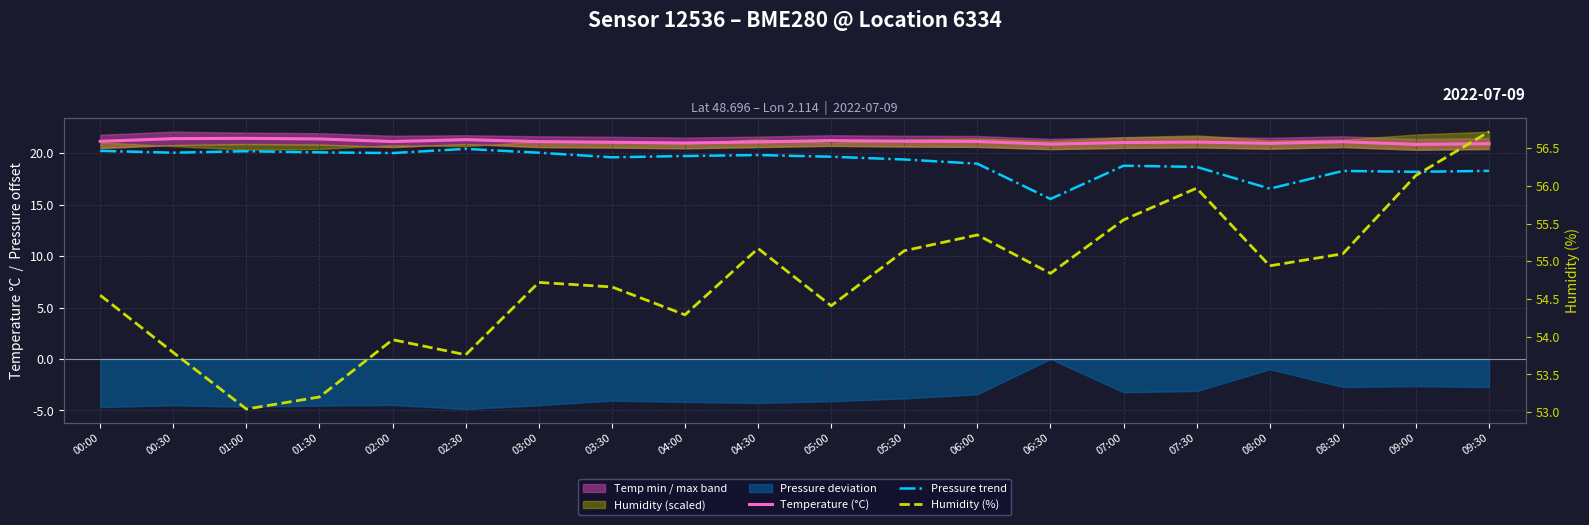

What is the sum of the Temperature (°C) values at 06:30 and 07:30?

42.0